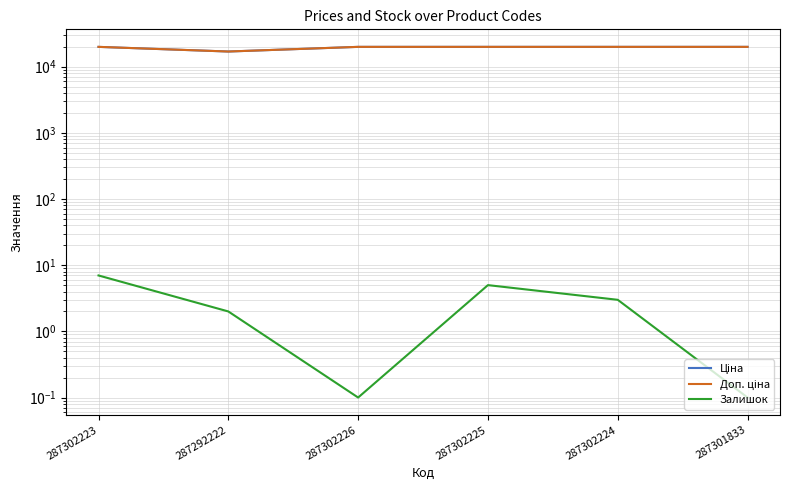

Where does the Ціна series first go above 19964?

287302223